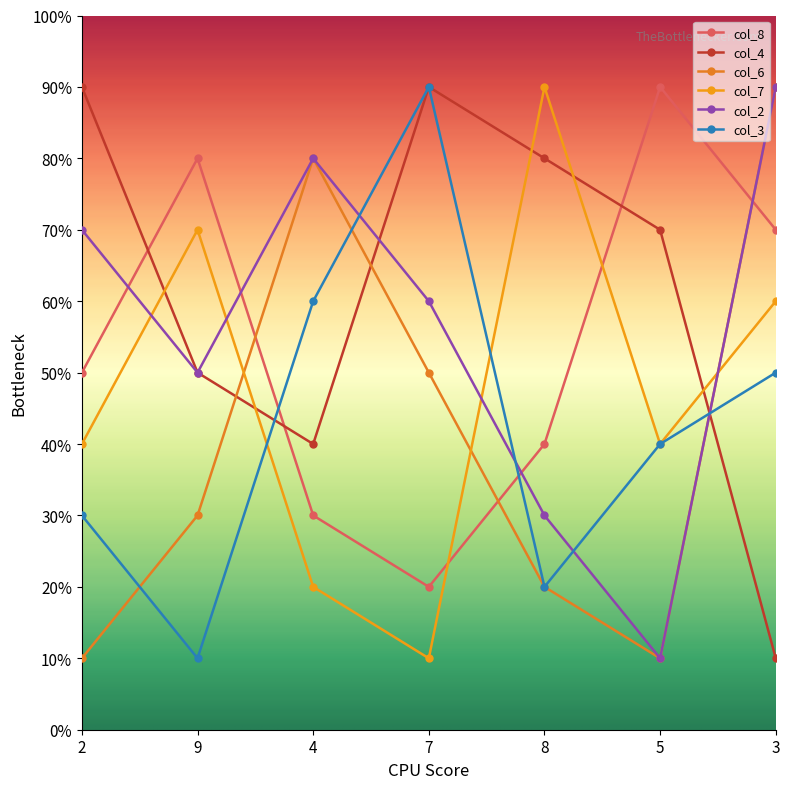

Reading left to right, transcribe all the data shown in this chart.

col_8: 5	8	3	2	4	9	7
col_4: 9	5	4	9	8	7	1
col_6: 1	3	8	5	2	1	9
col_7: 4	7	2	1	9	4	6
col_2: 7	5	8	6	3	1	9
col_3: 3	1	6	9	2	4	5